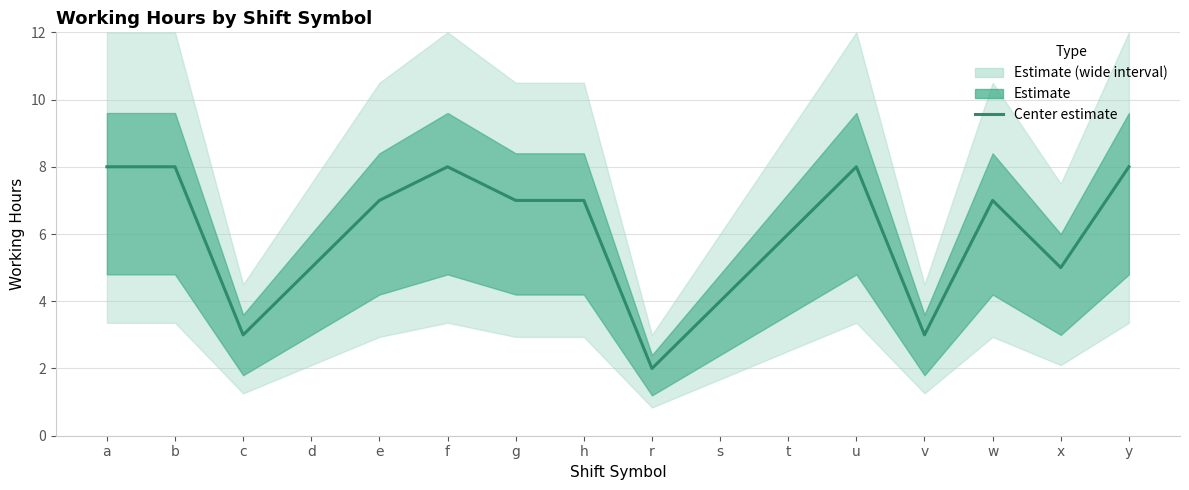

Reading right to left, extract all data points from this chart.

8	5	7	3	8	6	4	2	7	7	8	7	5	3	8	8